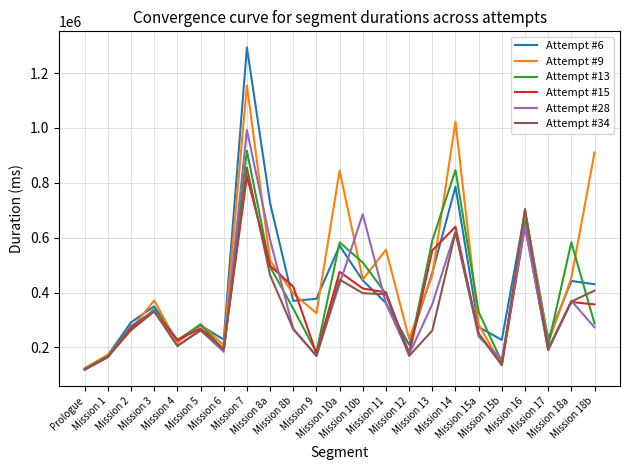

True or false: Attempt #13 has a value of 254861 at Mission 12.

False